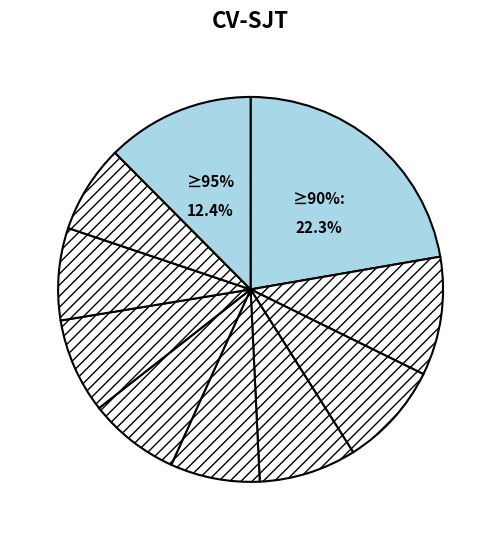

What percentage is NOT represented by pct95?

87.6%